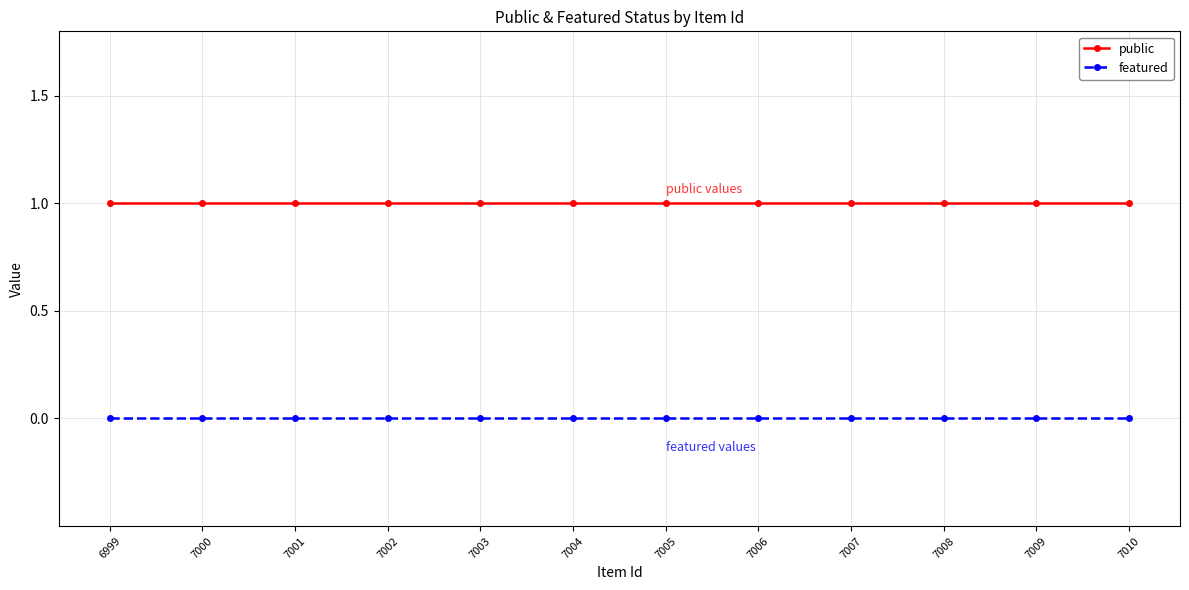

Which series has the largest total across all categories?

public